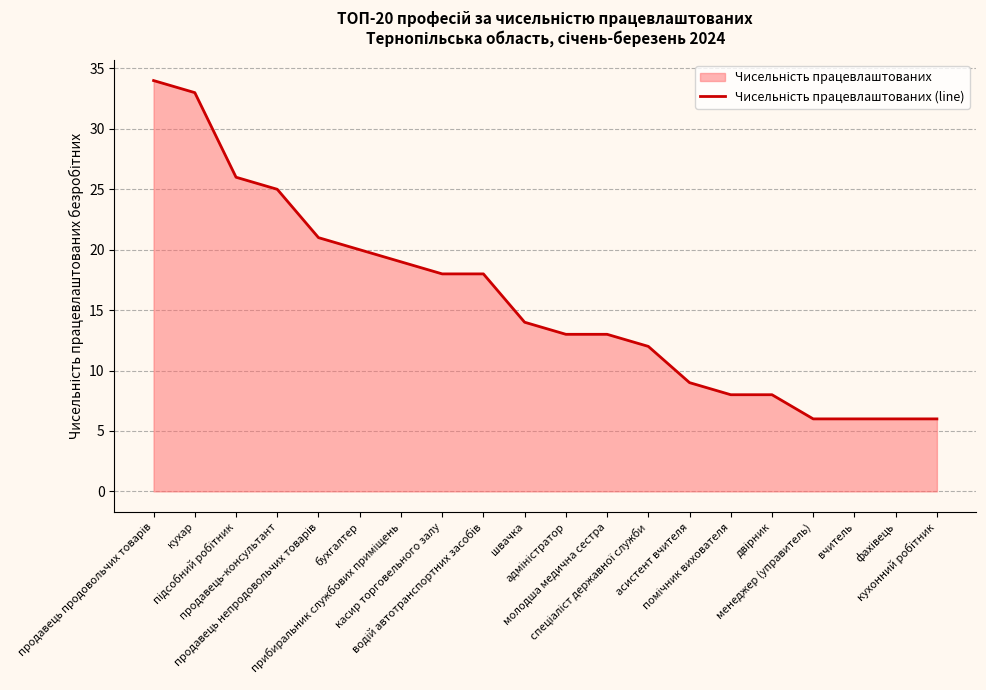

What is the difference between the values at водій автотранспортних засобів and помічник вихователя?

10